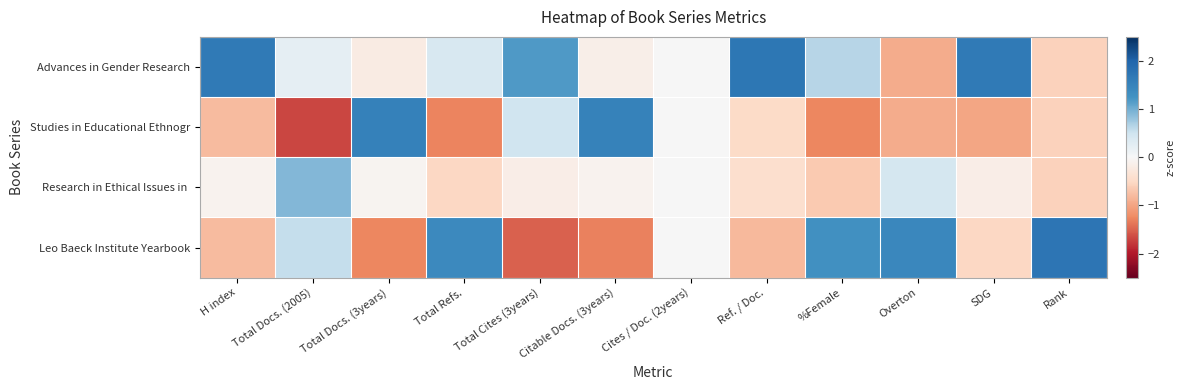

Rank the series by their average value, from lowest to highest.

Studies in Educational Ethnogr, Research in Ethical Issues in, Leo Baeck Institute Yearbook, Advances in Gender Research